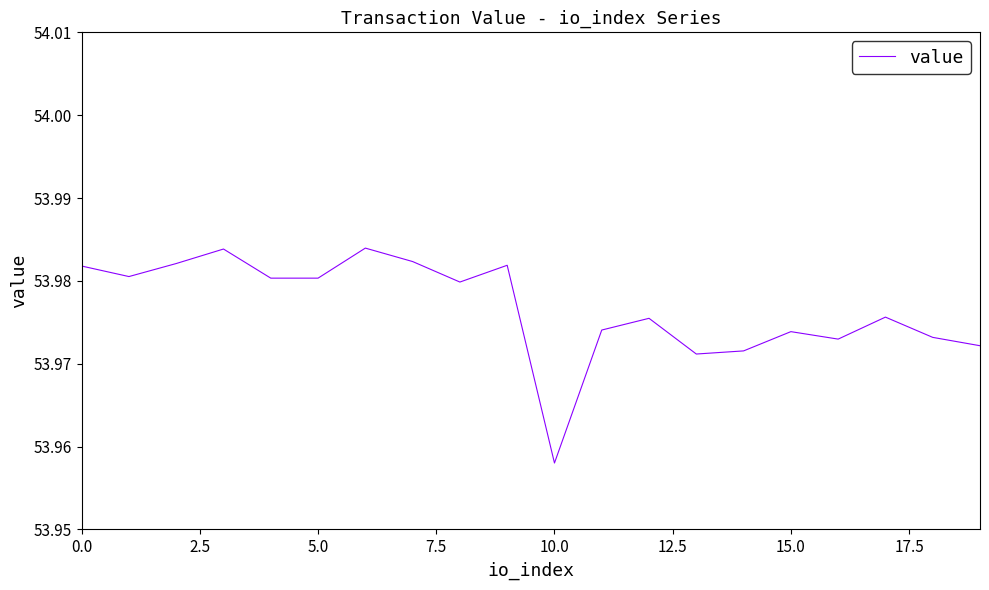

Does the chart have visible grid lines?

No